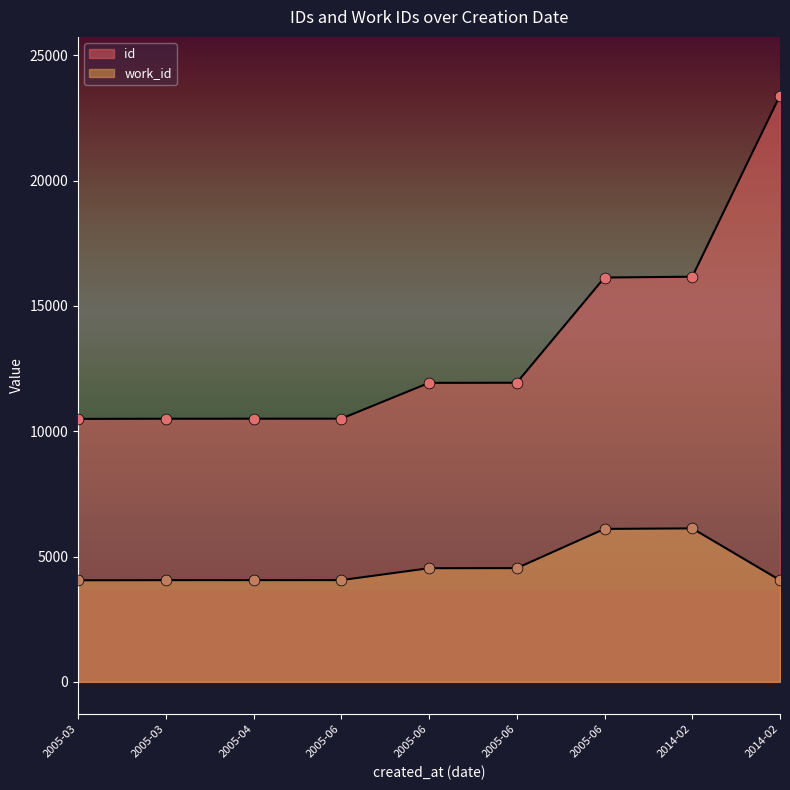

At how many categories does at least one series exceed 22241?

1